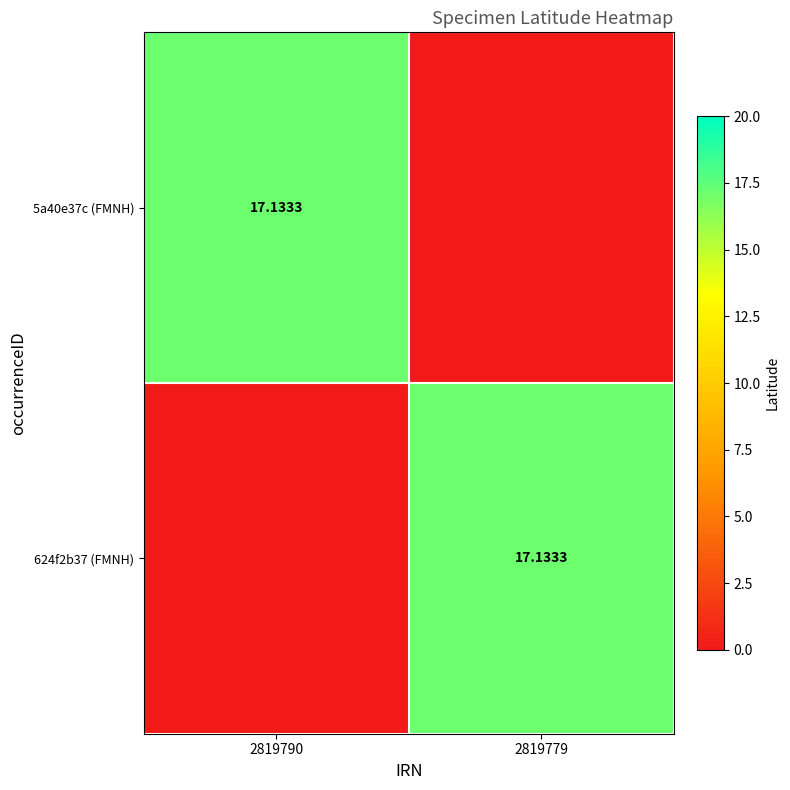

The value of 5a40e37c (FMNH) at 2819790 is 17.1. True or false?

True